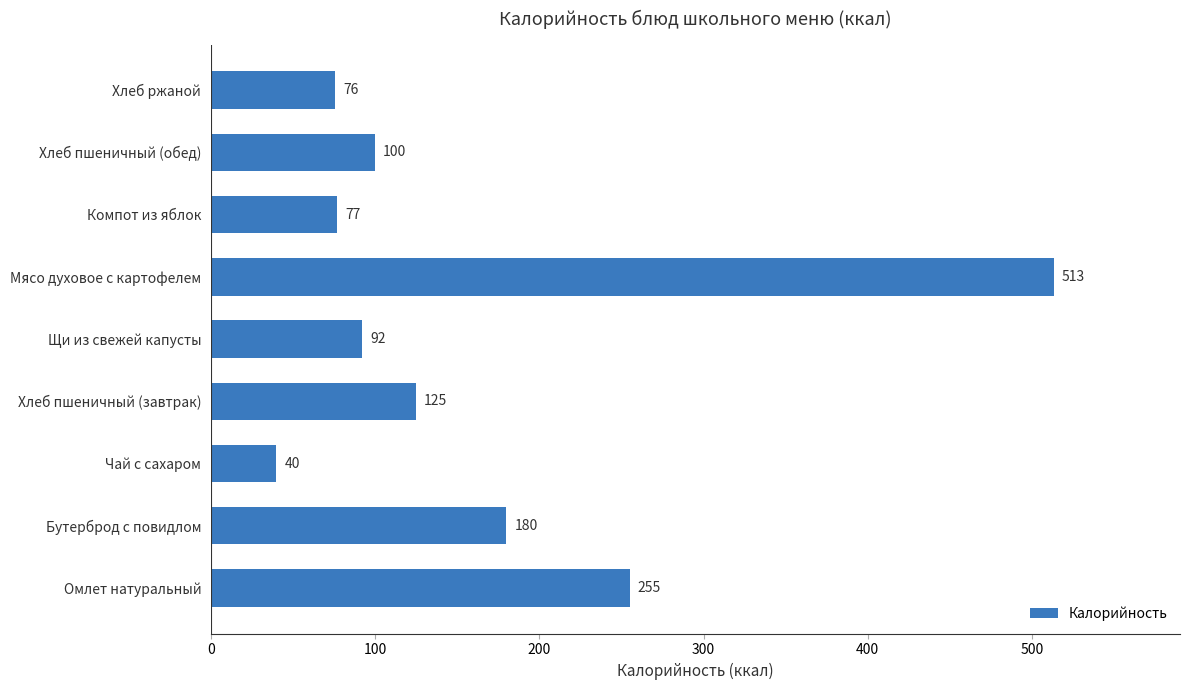

Does the chart contain stacked bars?

No